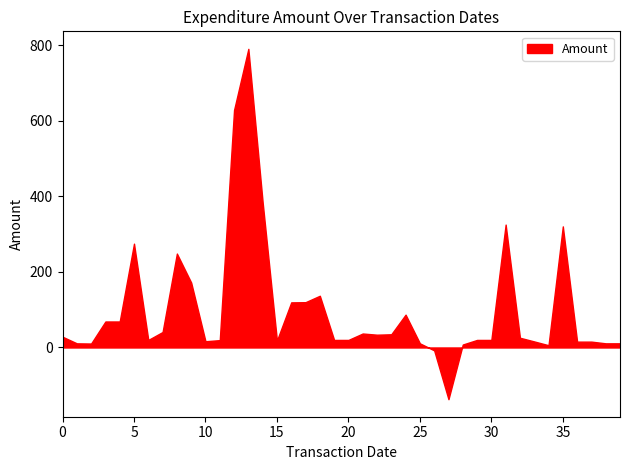

How many points are lower than both their immediate neighbors (excluding endpoints)?

11